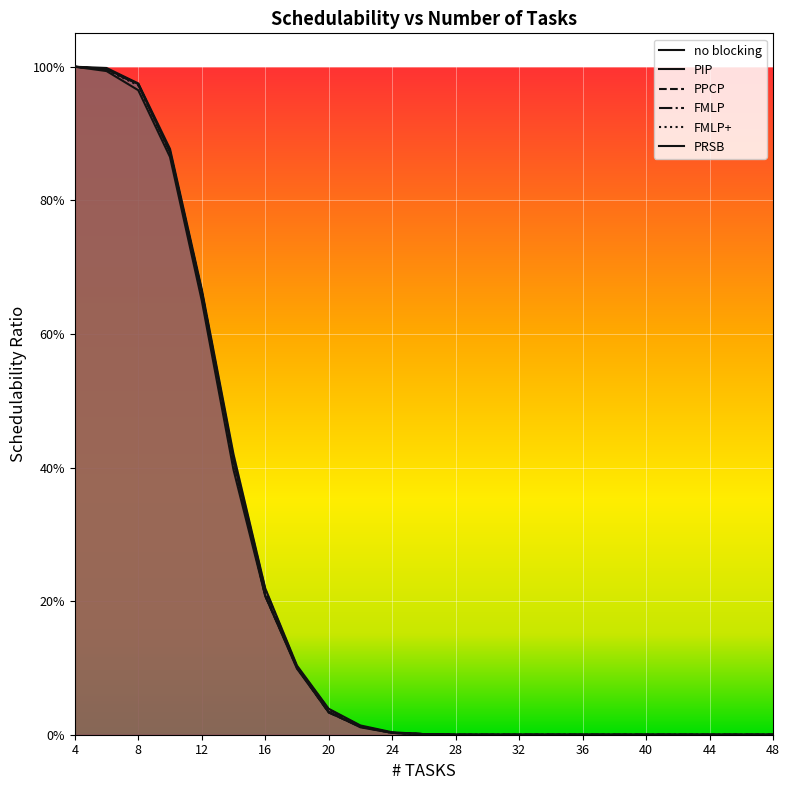

True or false: FMLP+ has more than 1 interior local peaks.

False